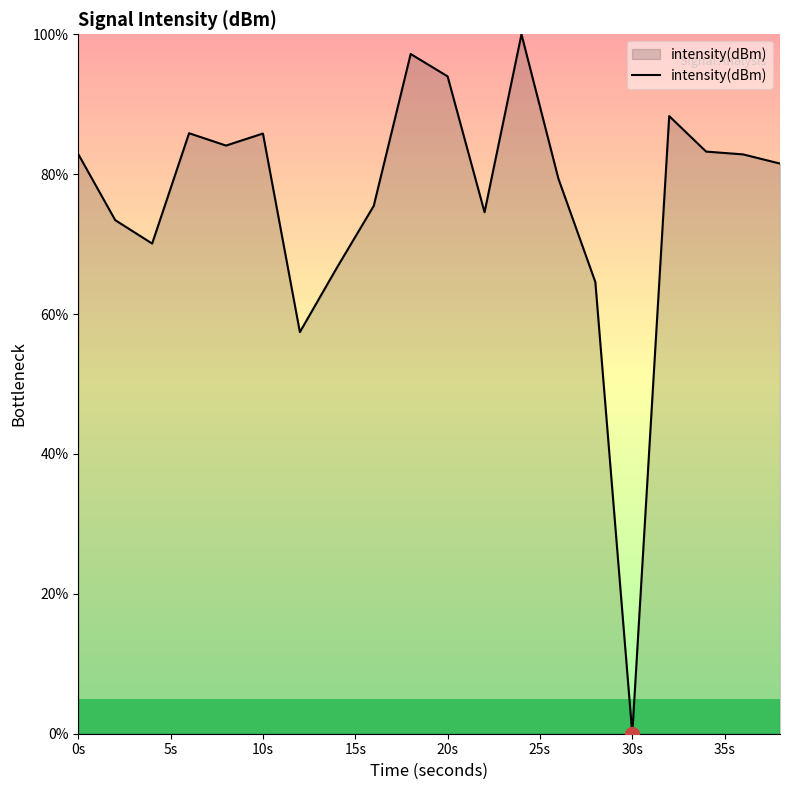

What is the difference between the maximum and minimum values?

100.0